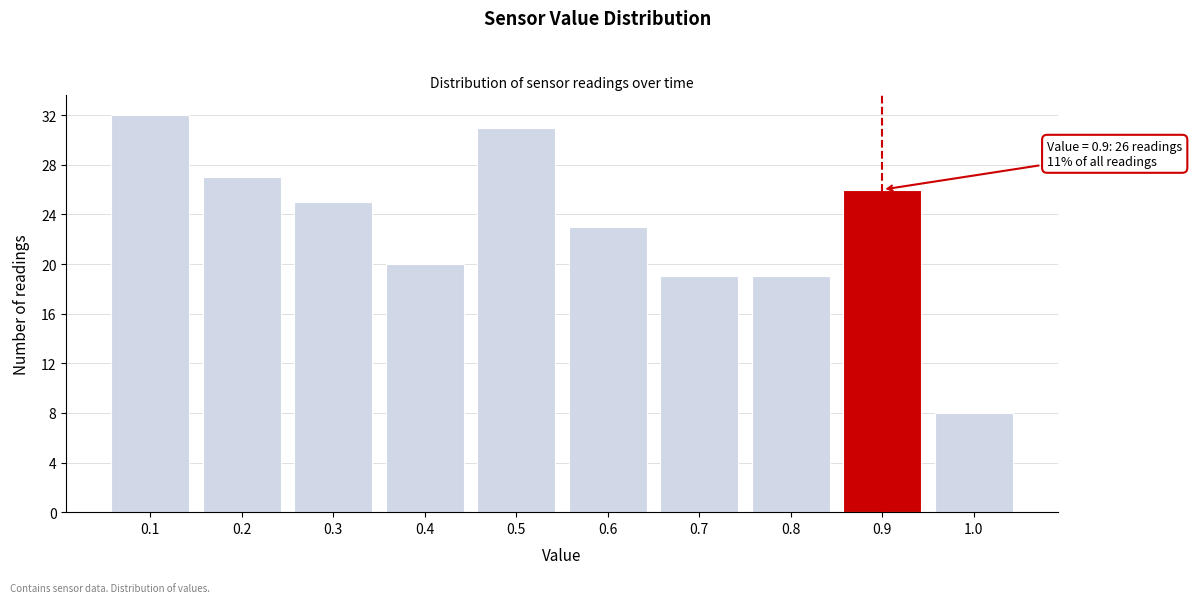

Over which range of the x-axis is the bar tallest?

0.05 to 0.15